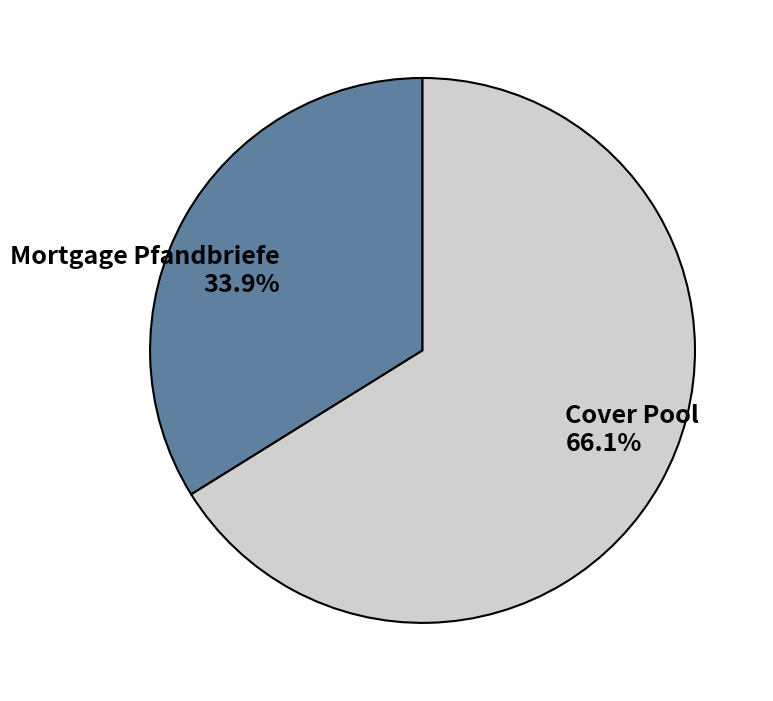

Which slice represents more than half of the pie?

Cover Pool